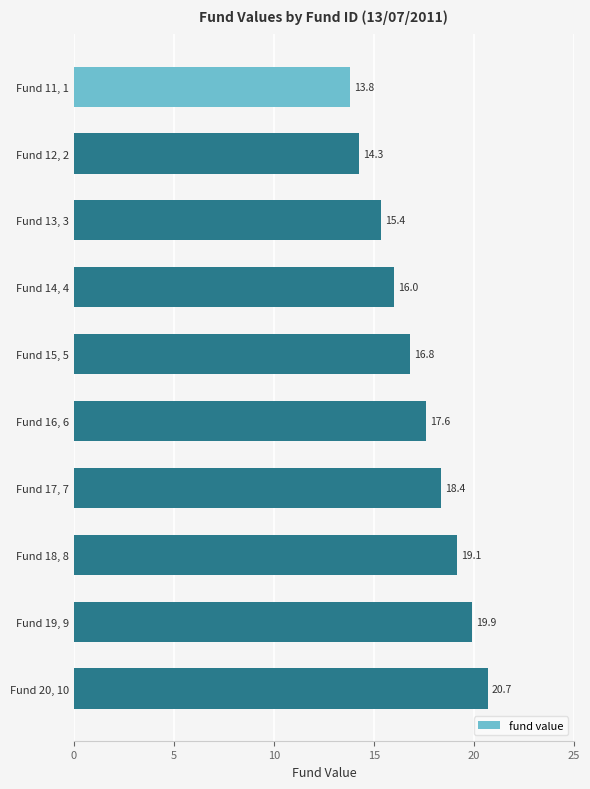

What is the label of the 10th bar from the bottom?

Fund 11, 1